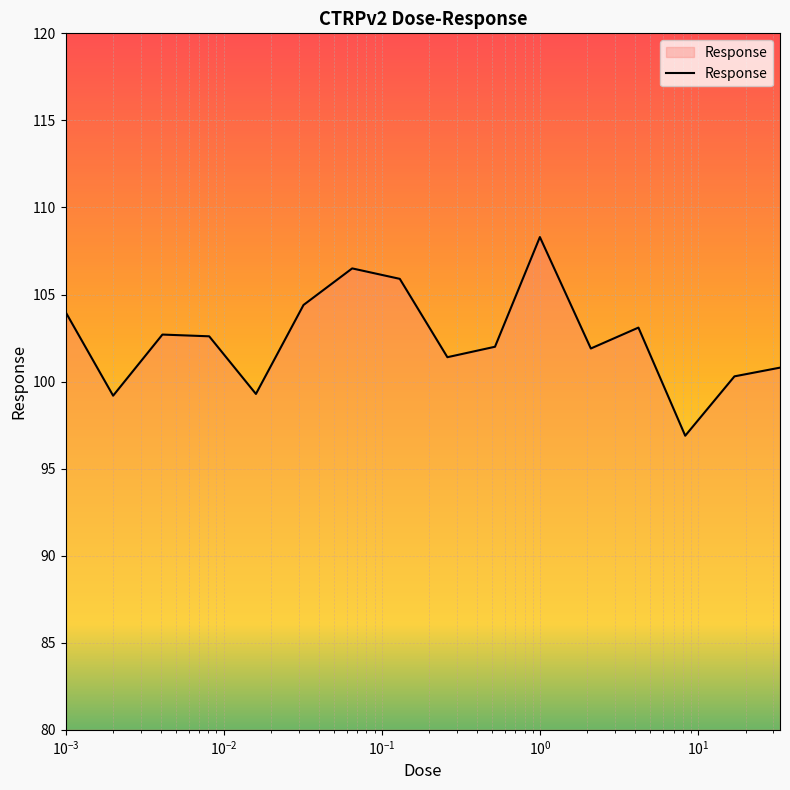

What is the difference between the maximum and second lowest values?

9.1